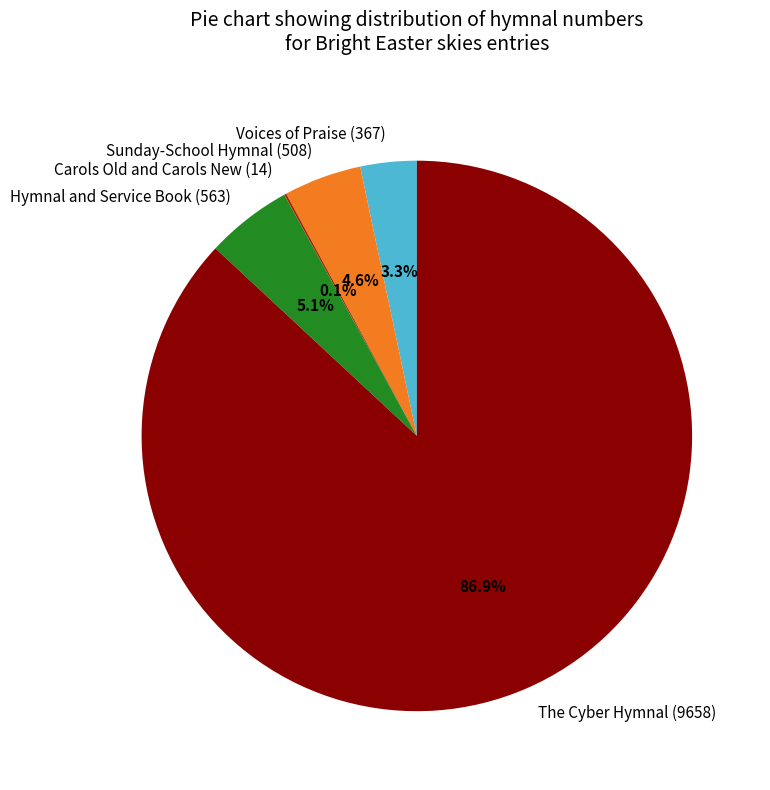

Is there any slice that represents more than half of the pie?

Yes